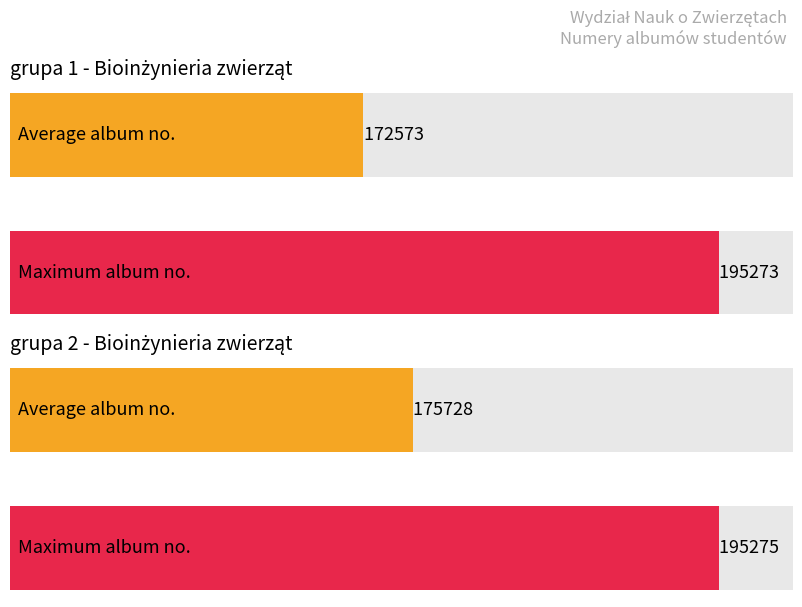

Which series has the widest spread of values?

grupa 1